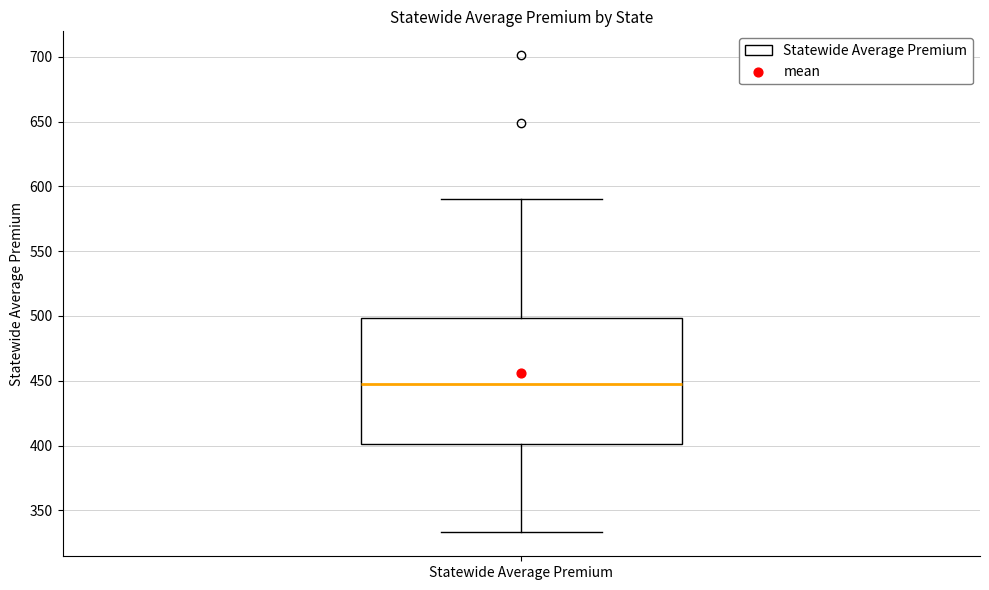

Read this box plot against the y-axis: the position of the median line, the range covered by the box, and the ends of both whiskers. The values are not printed on the chart, so give them approximately, as read against the axis.

median 445, box 400 to 500, whiskers 335 to 590